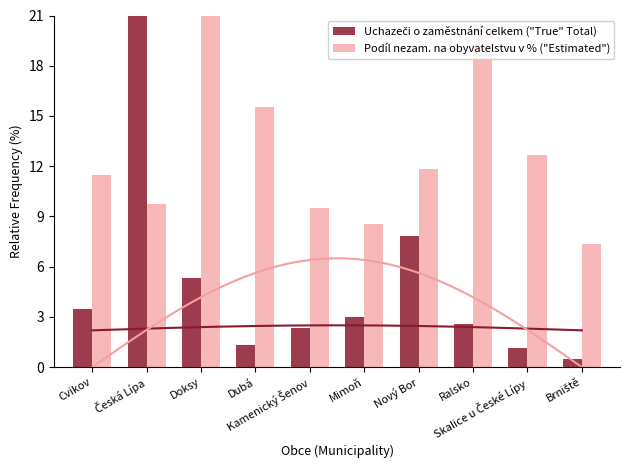

The value of Uchazeči o zaměstnání celkem ("True" Total) at Kamenický Šenov is 3.3. True or false?

False